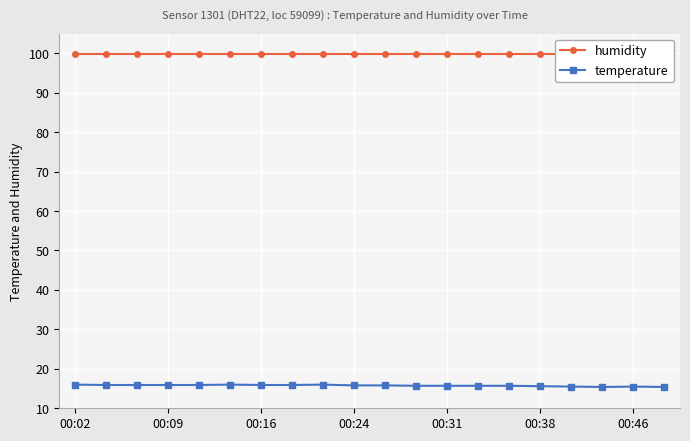

True or false: humidity has more than 1 interior local peaks.

False